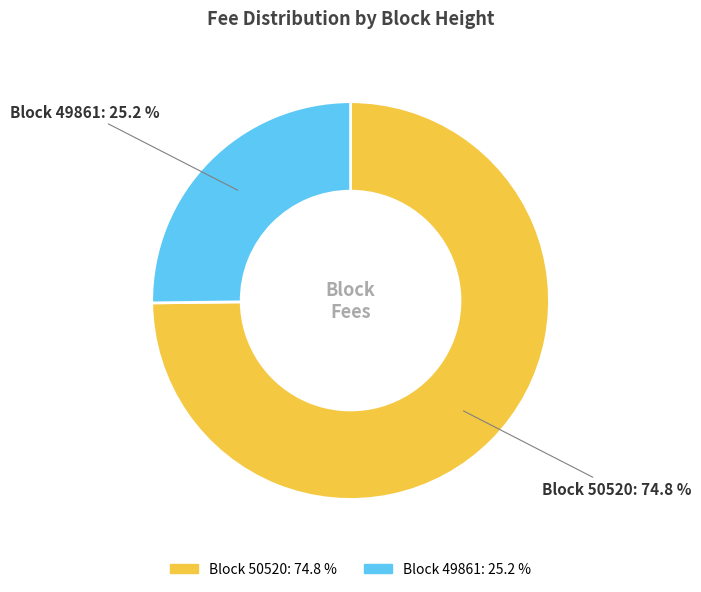

Is there a majority slice in this chart?

Yes